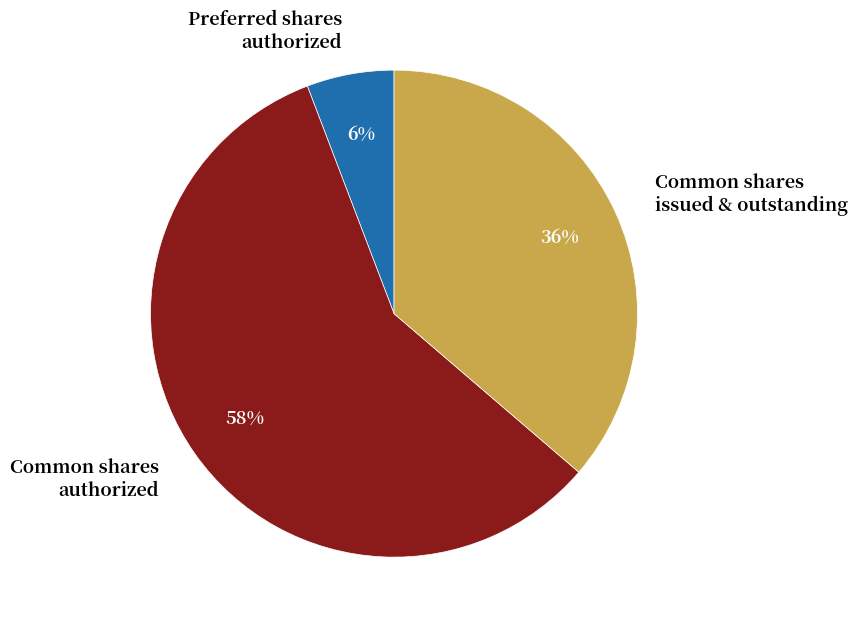

The Common shares issued & outstanding slice represents 36% of the pie. True or false?

True